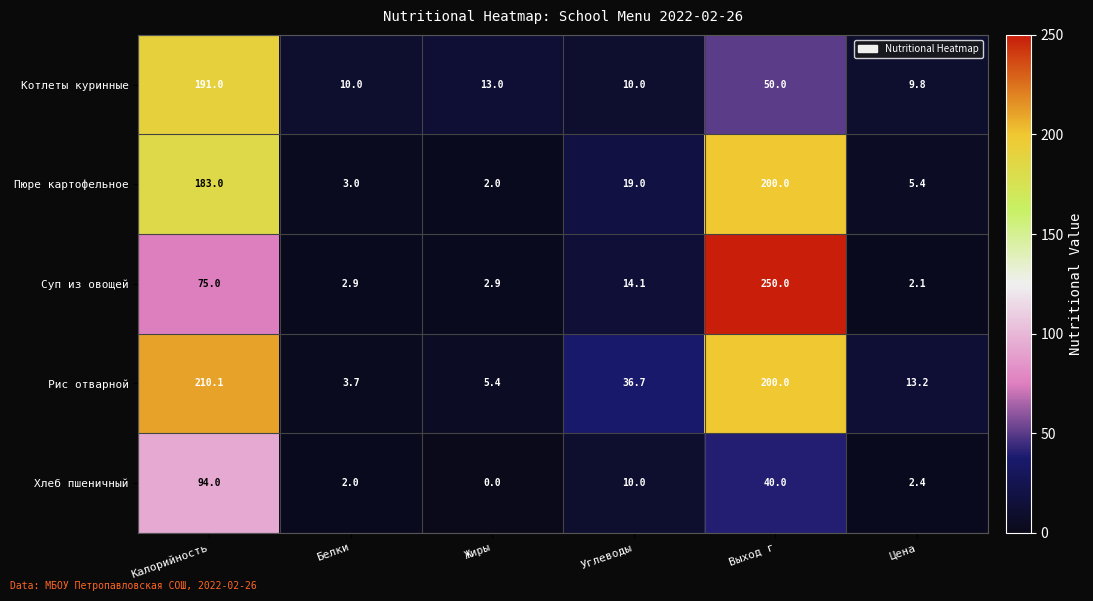

What is the total value across all series at Цена?

32.9